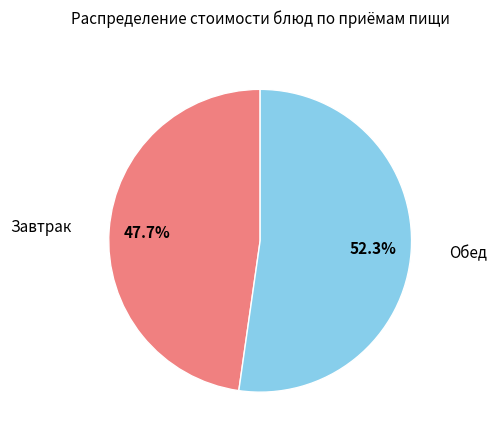

Approximately how many times larger is the value at Обед compared to Завтрак?

1.1